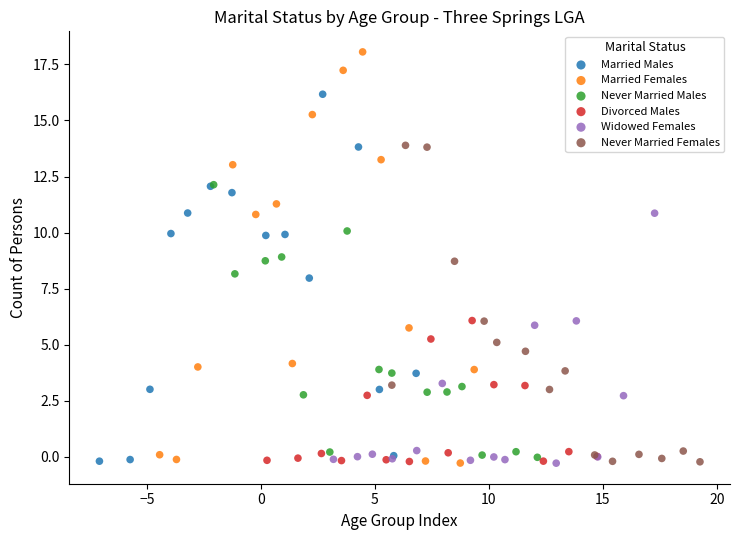

Which series contains the highest Y value?

Married Females